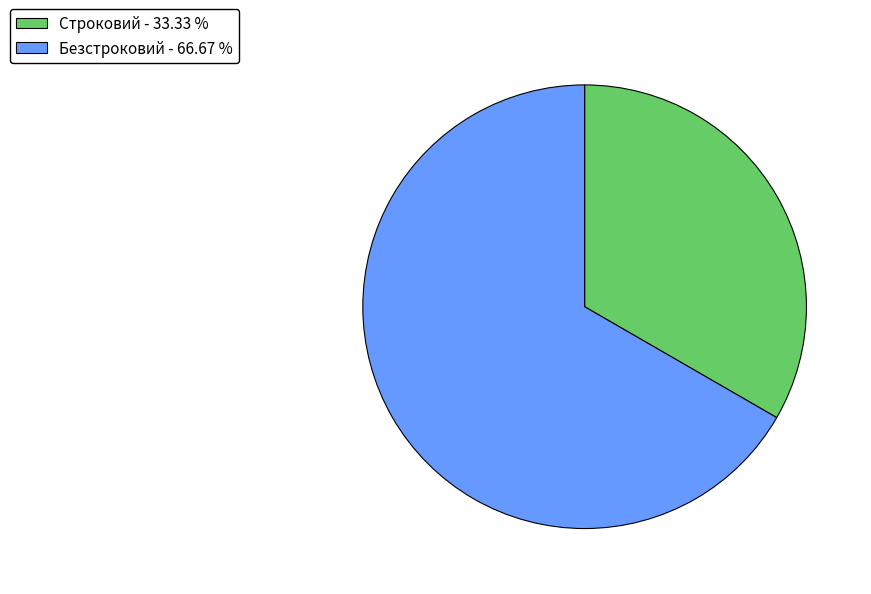

Is there a majority slice in this chart?

Yes